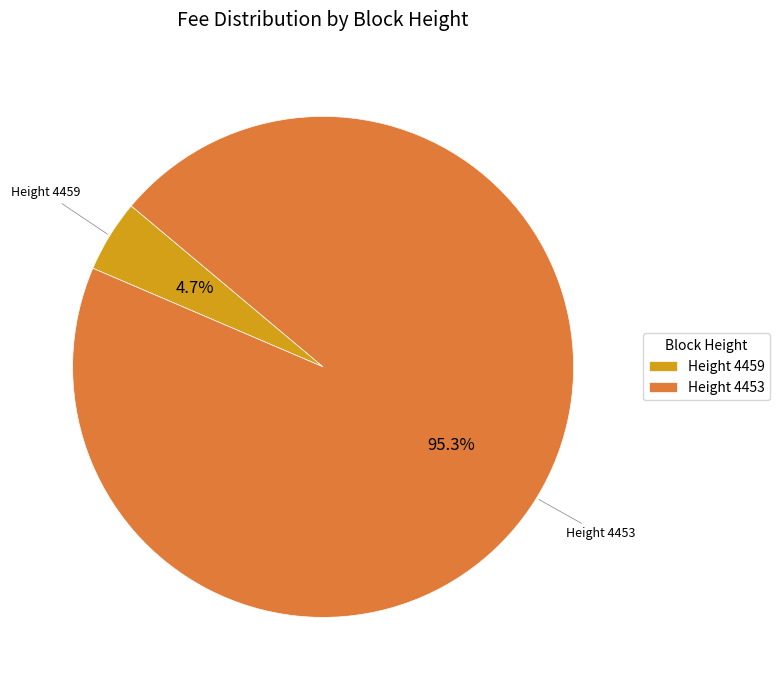

Between Height 4453 and Height 4459, which is larger?

Height 4453